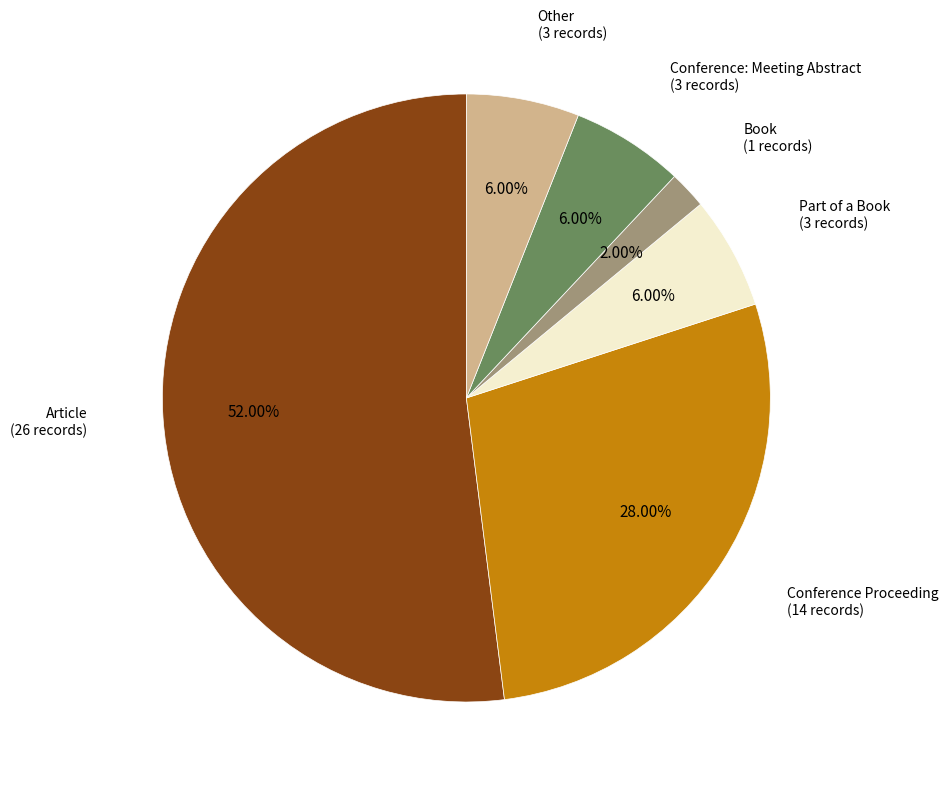

Which slice represents more than half of the pie?

Article